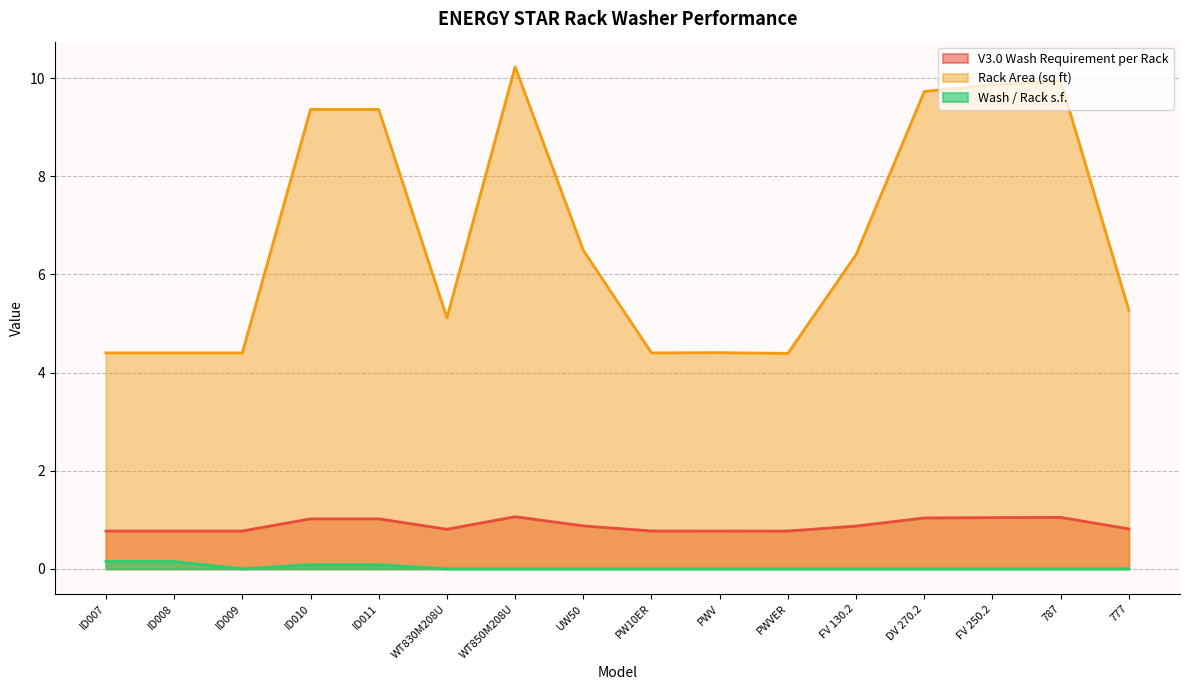

The value of Wash / Rack s.f. at ID008 is 0.2. True or false?

False